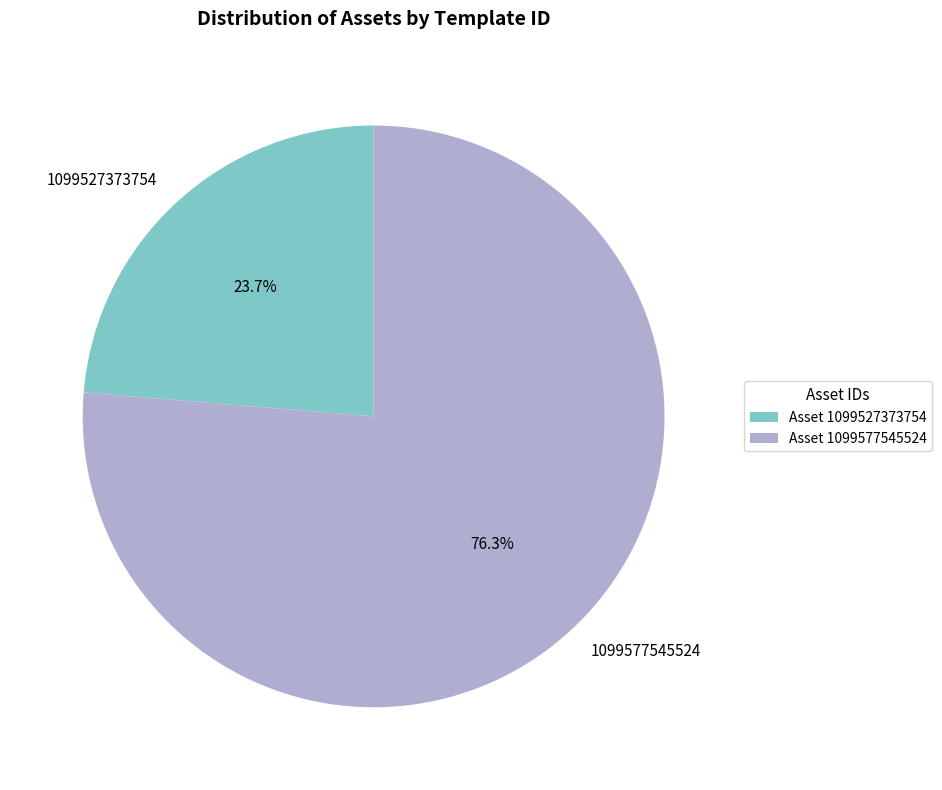

What is the smallest slice in the pie chart?

1099527373754